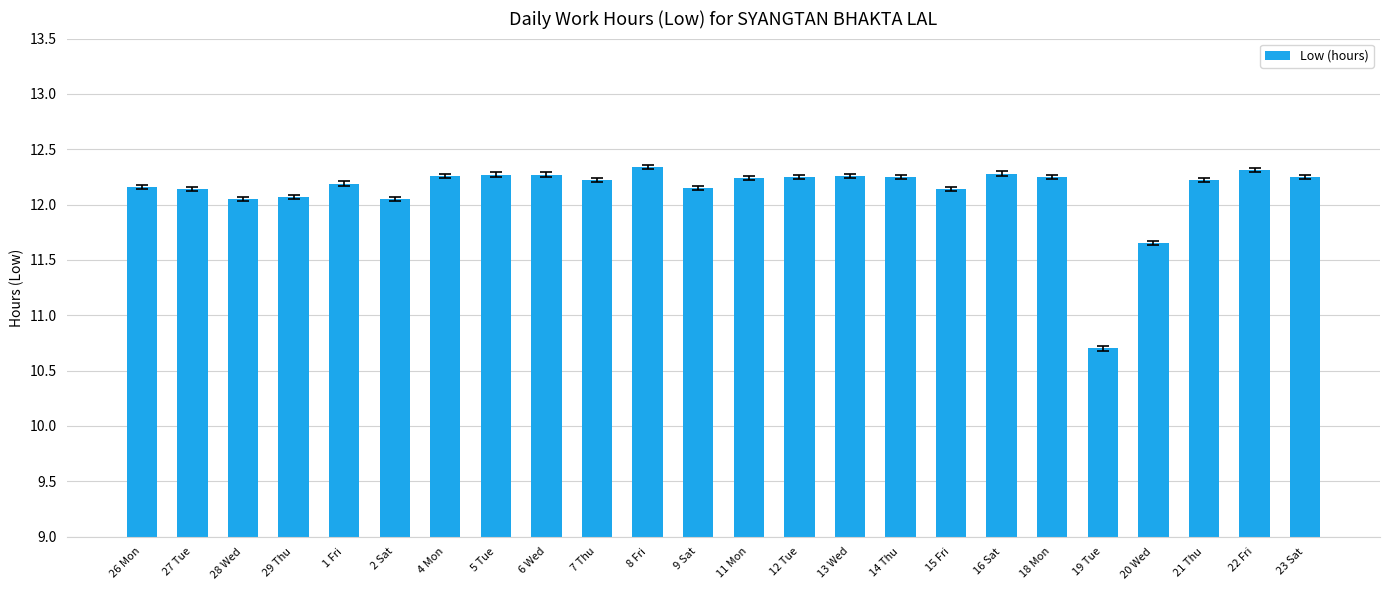

What is the difference between the maximum and minimum values?

1.6